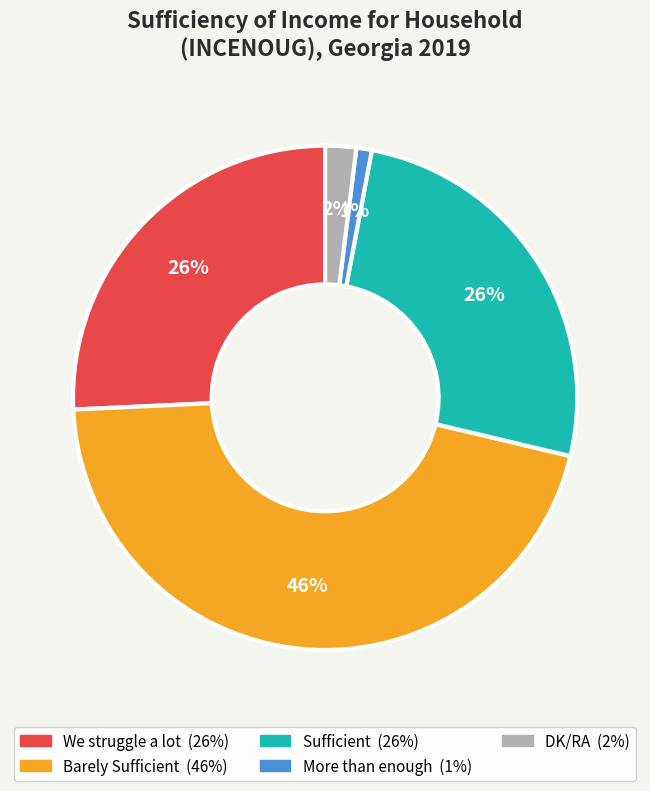

What percentage is the Sufficient slice, to the nearest percent?

26%